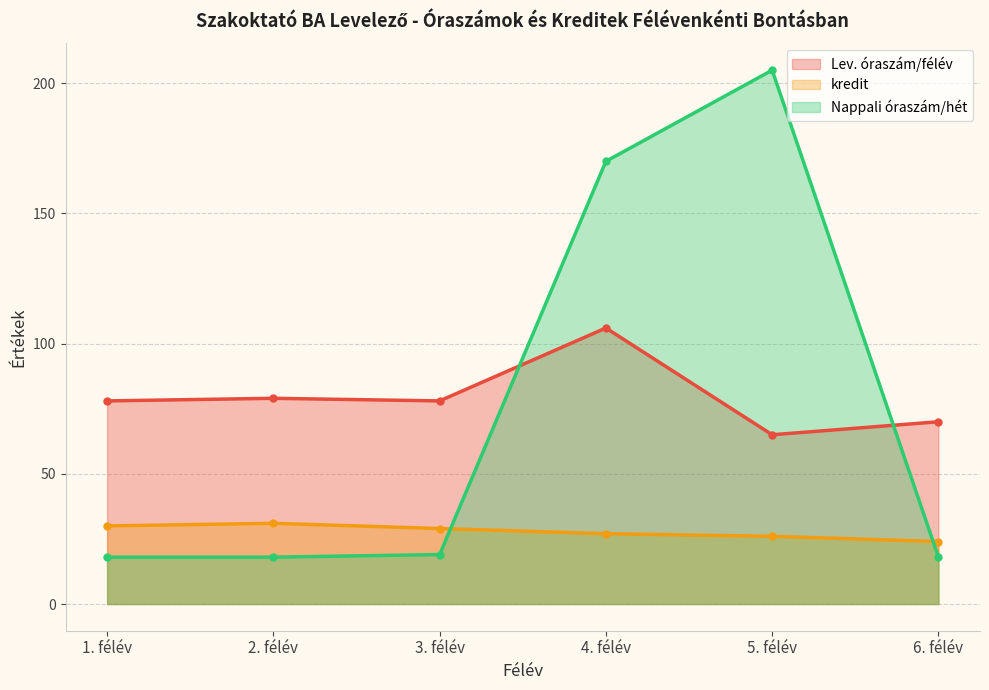

Count the number of categories in the chart.

6